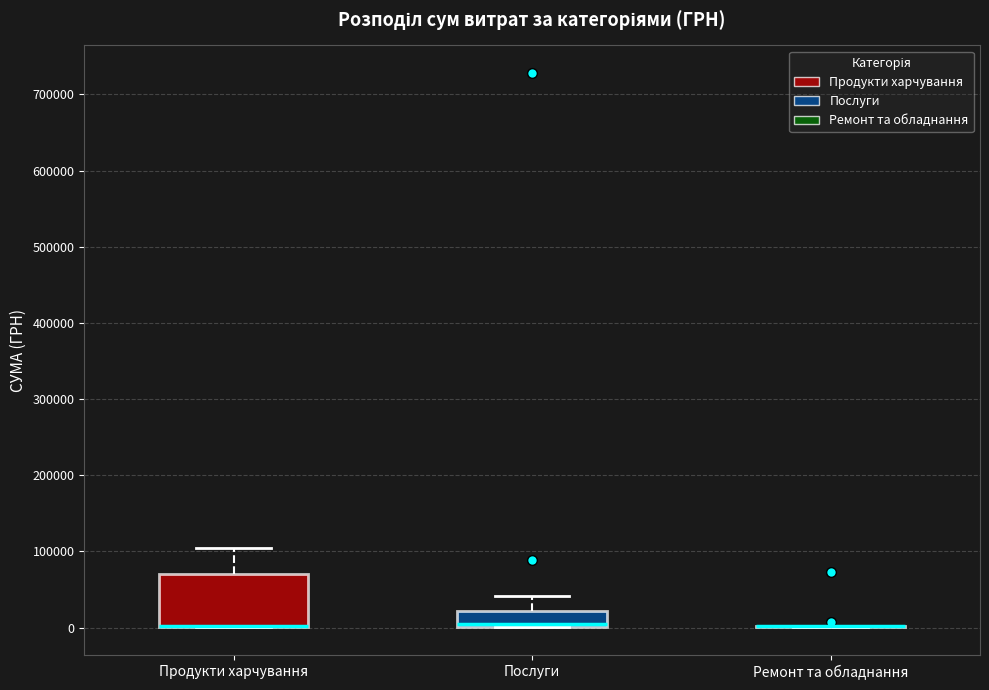

Reading left to right, read every box against the y-axis: the position of its median line, the range the box covers, and the ends of its whiskers. The values are not printed on the chart, so give them approximately, as read against the axis.

Продукти харчування: median 0 (drawn on the box's lower edge), box 0 to 70000, whiskers 0 to 100000
Послуги: median 0 (just above the box's lower edge), box 0 to 20000, whiskers 0 to 40000
Ремонт та обладнання: box collapsed to a line at 0, whiskers 0 to 0